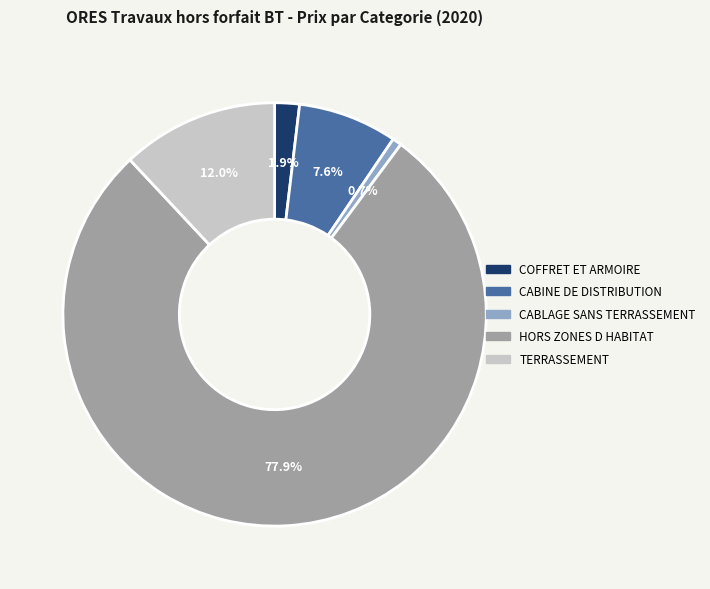

Which category has the smallest portion of the pie?

CABLAGE SANS TERRASSEMENT